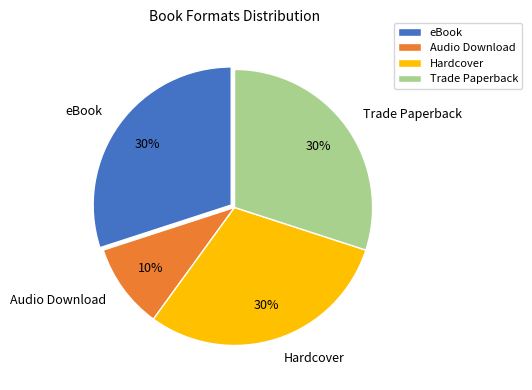

To the nearest percent, what is the difference between the largest and smallest slice percentages?

20%